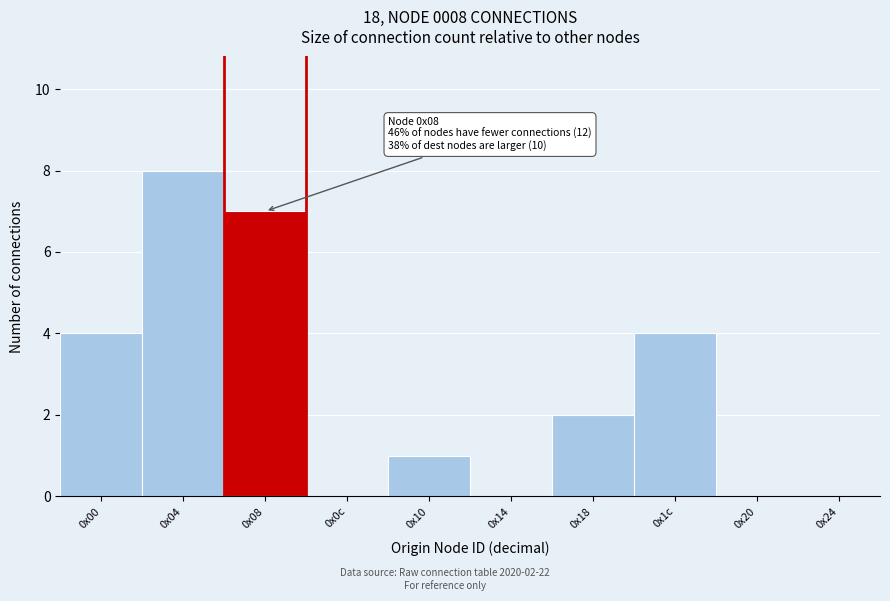

Reading left to right, list all the values displayed in this chart.

0x00=4	0x04=8	0x08=7	0x0c=0	0x10=1	0x14=0	0x18=2	0x1c=4	0x20=0	0x24=0